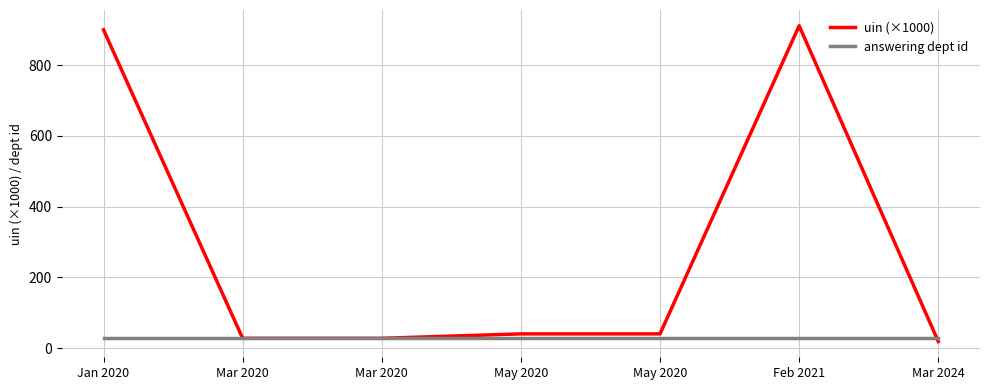

True or false: uin (×1000) and answering dept id intersect in this chart.

True